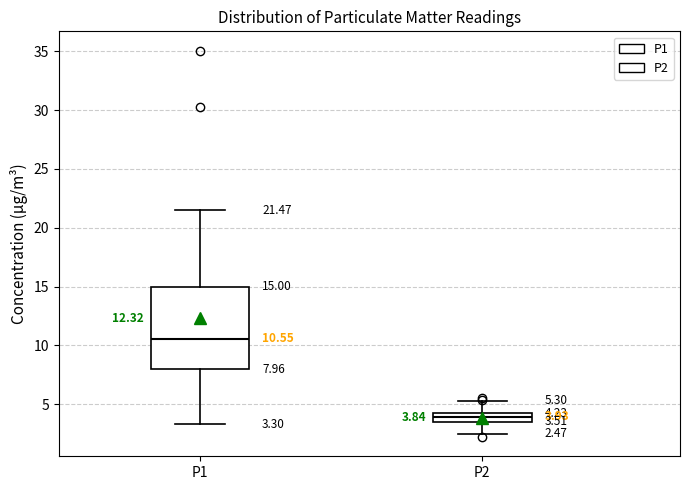

Comparing the boxes themselves (not the whiskers), which one is the tallest?

P1